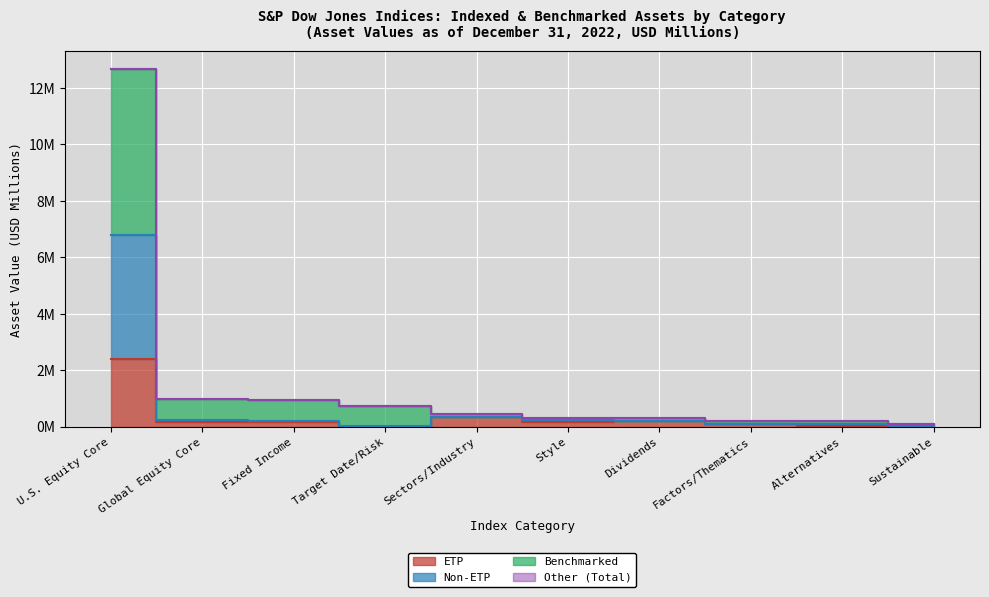

Where is Total Asset Value nearest to the value 6376433?

Global Equity Core